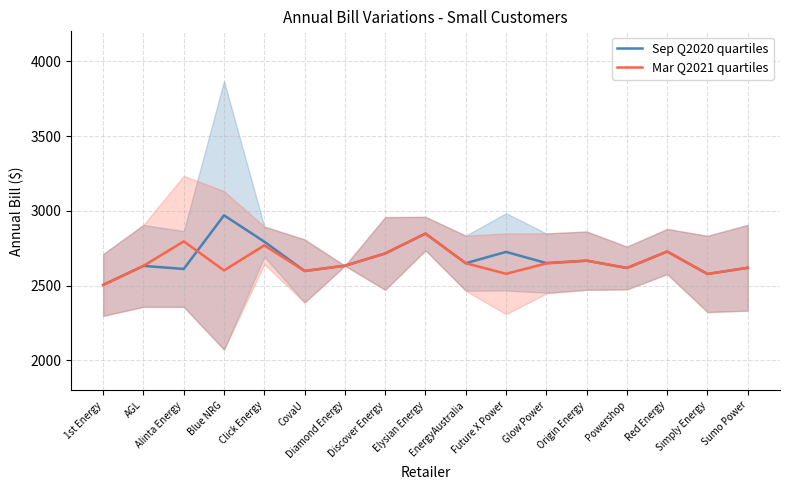

What is the difference between the second highest and second lowest values in the Mar Q2021 quartiles series?

218.0